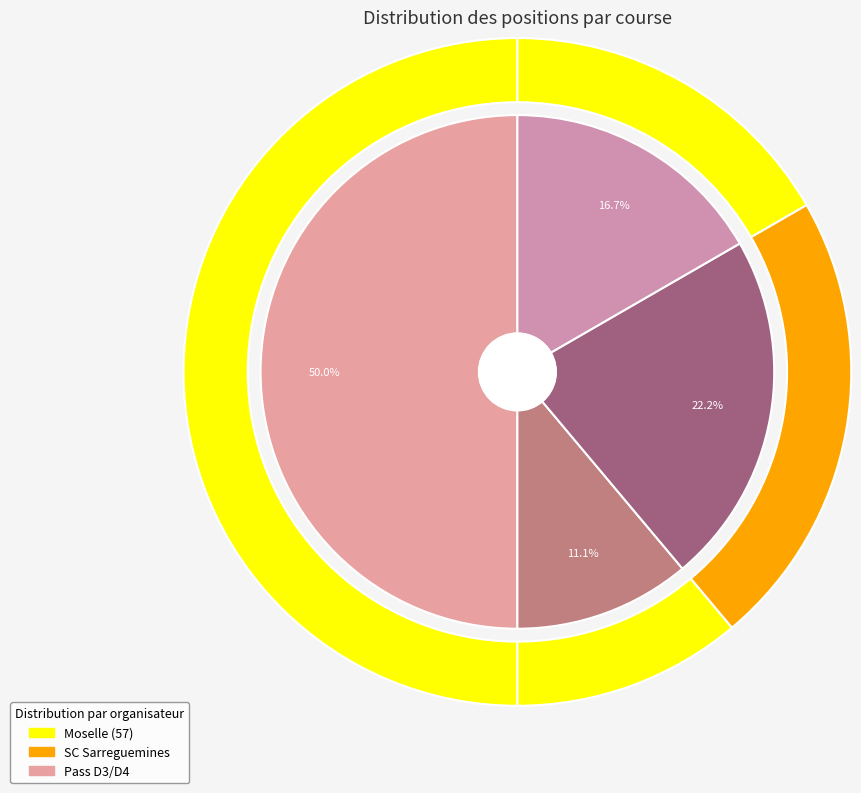

How many segments does this pie chart have?

4